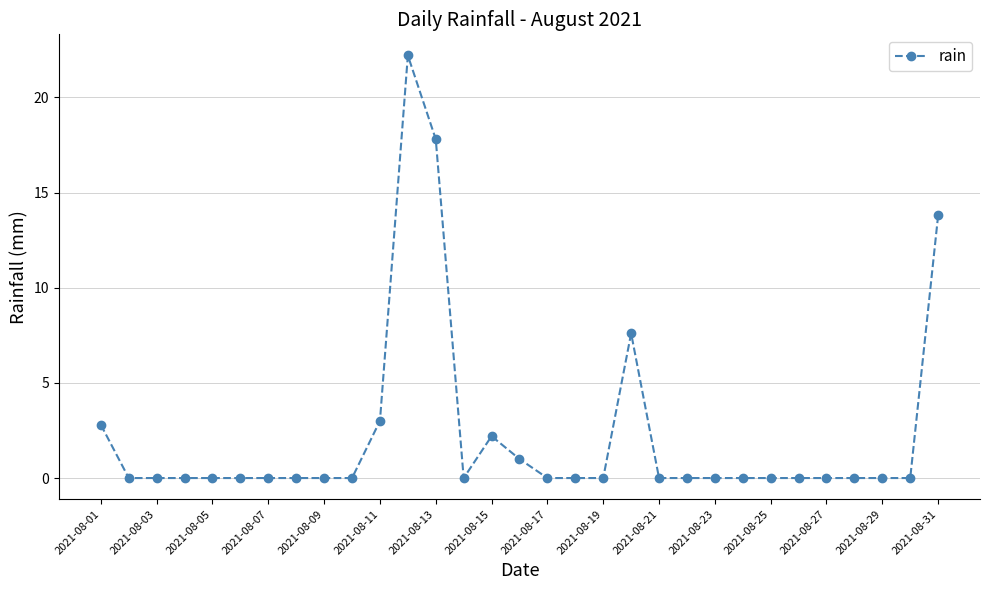

What is the greatest value displayed?

22.2